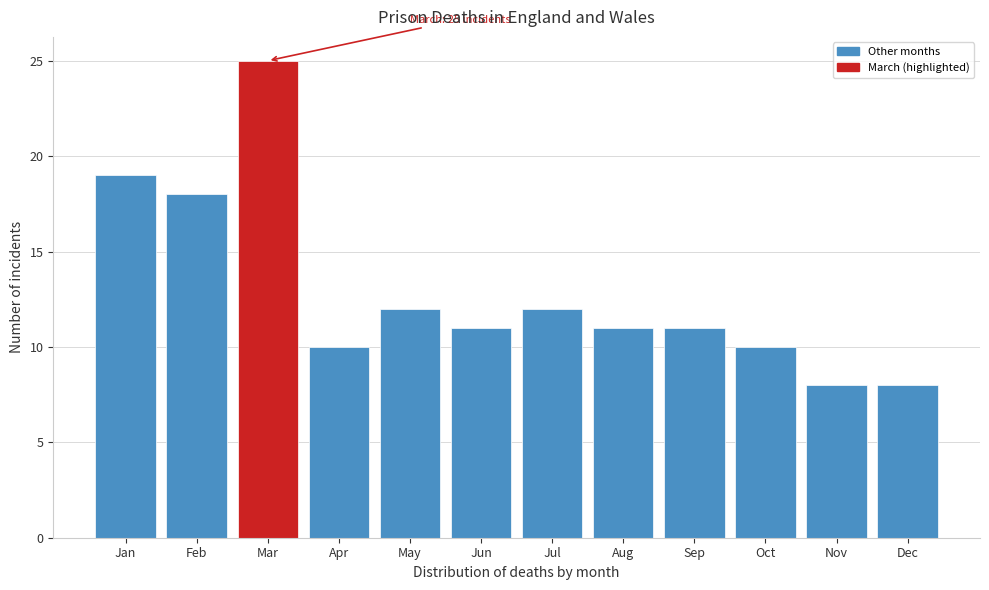

Reading left to right, list all the values displayed in this chart.

19	18	25	10	12	11	12	11	11	10	8	8